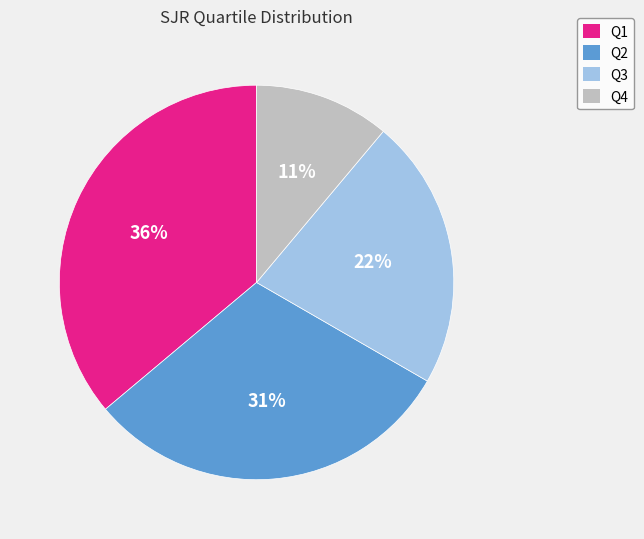

Which category has the smallest portion of the pie?

Q4